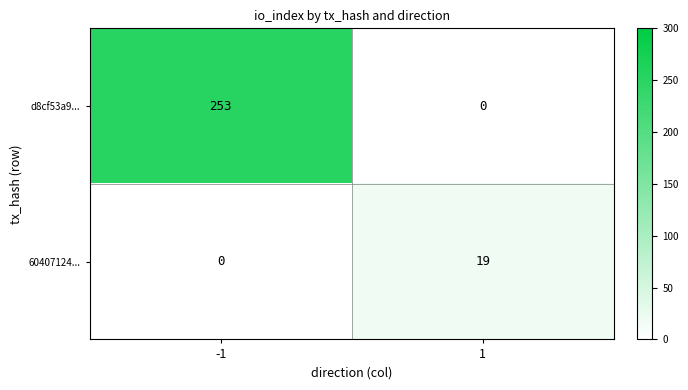

Which series has the largest range (max minus min)?

d8cf53a9...